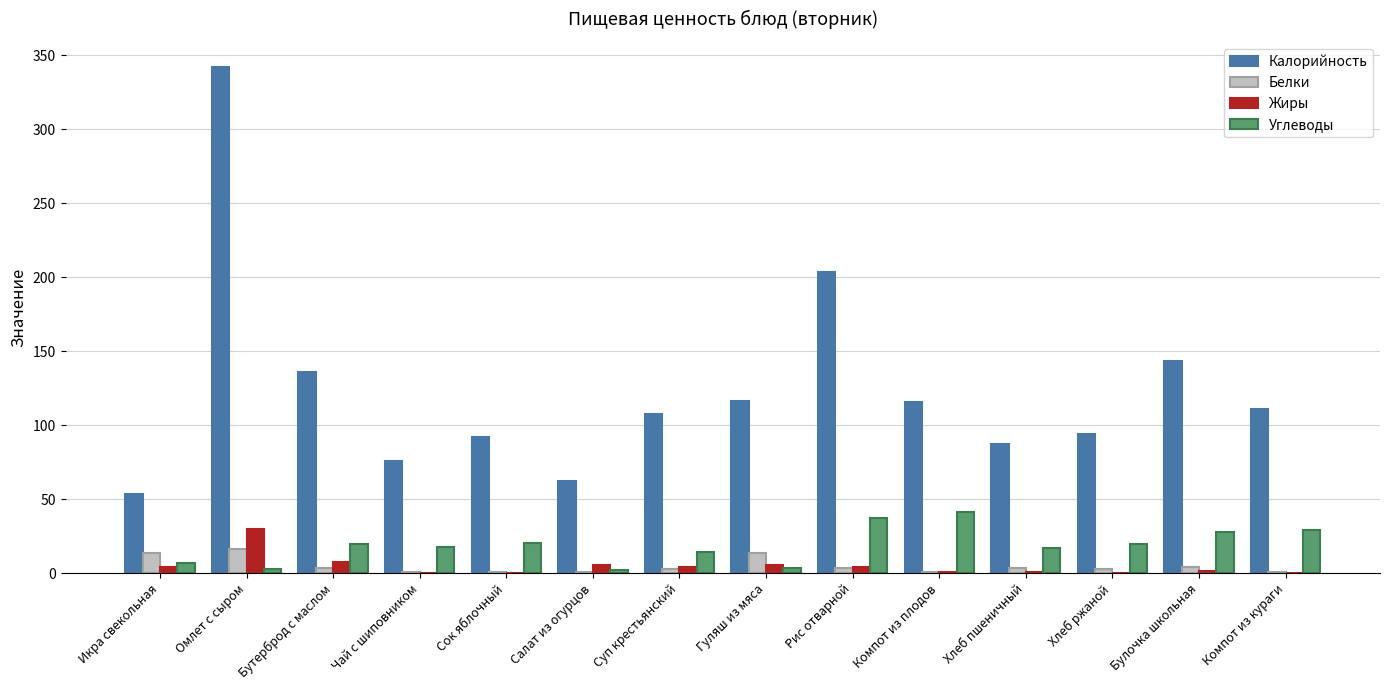

Which series changed the most between Икра свекольная and Омлет с сыром?

Калорийность